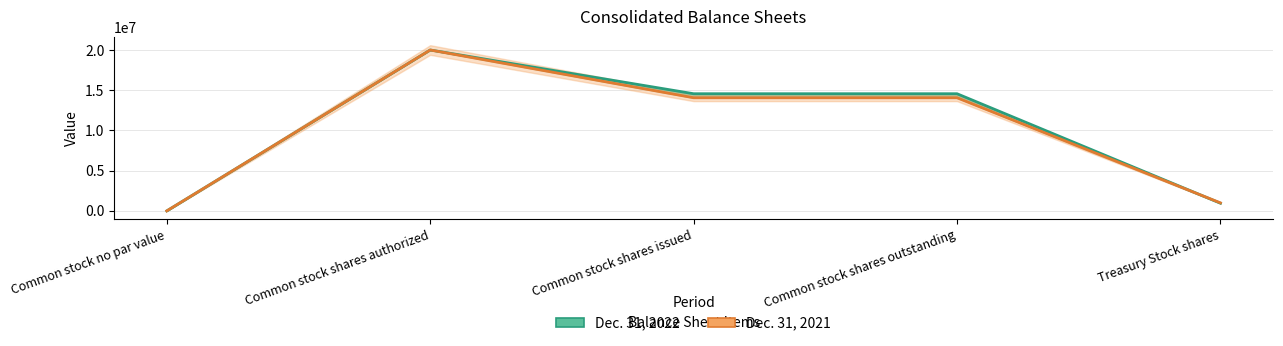

At which category is the sum across all series the highest?

Common stock shares authorized